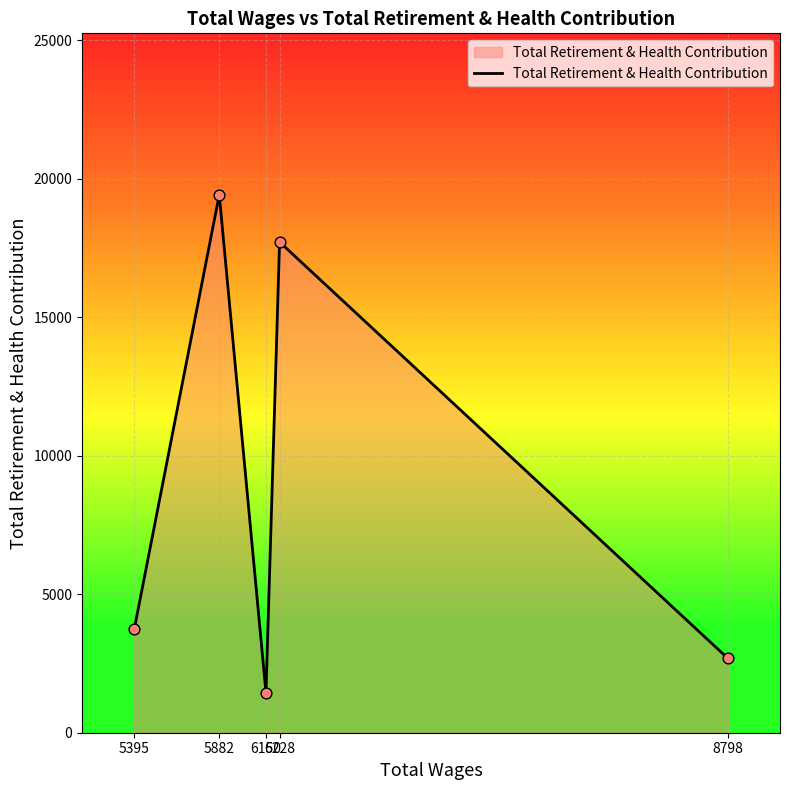

What is the change in value from 5882 to 8798?

-16727